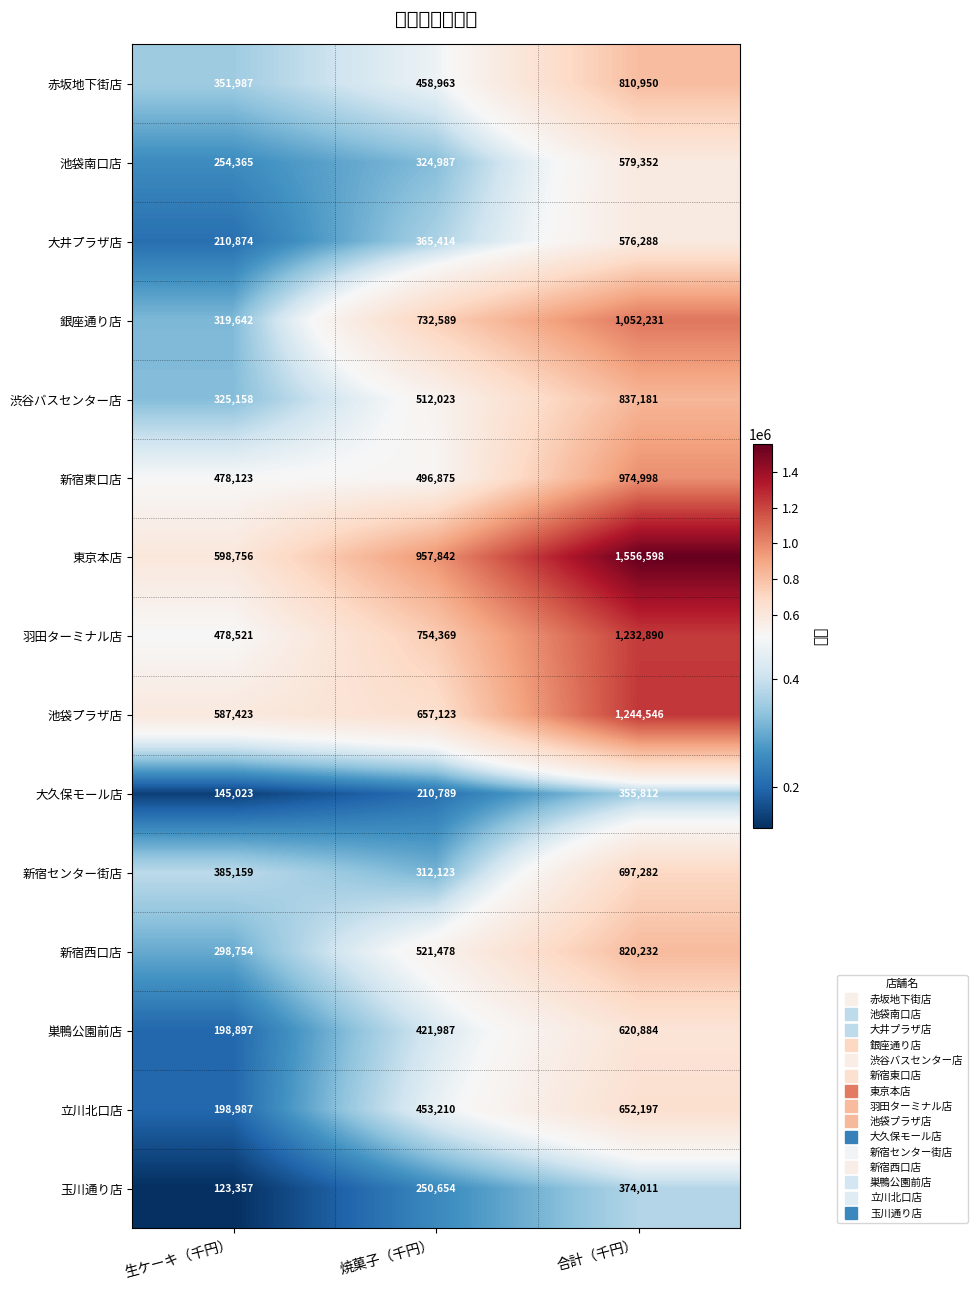

Between 合計（千円） and 生ケーキ（千円）, which is larger?

合計（千円）